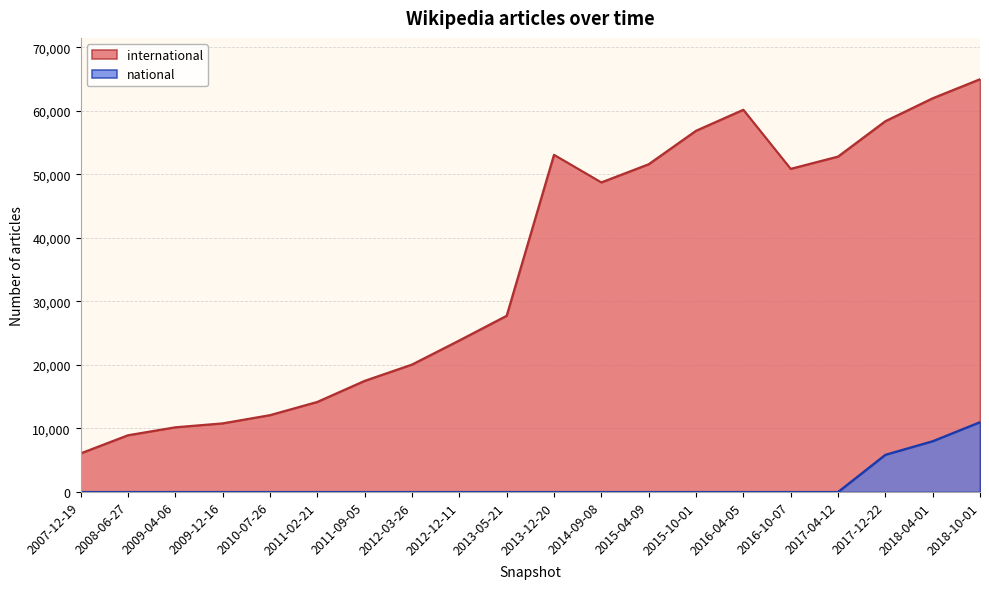

In international, how many points are higher than both neighbors (excluding endpoints)?

2